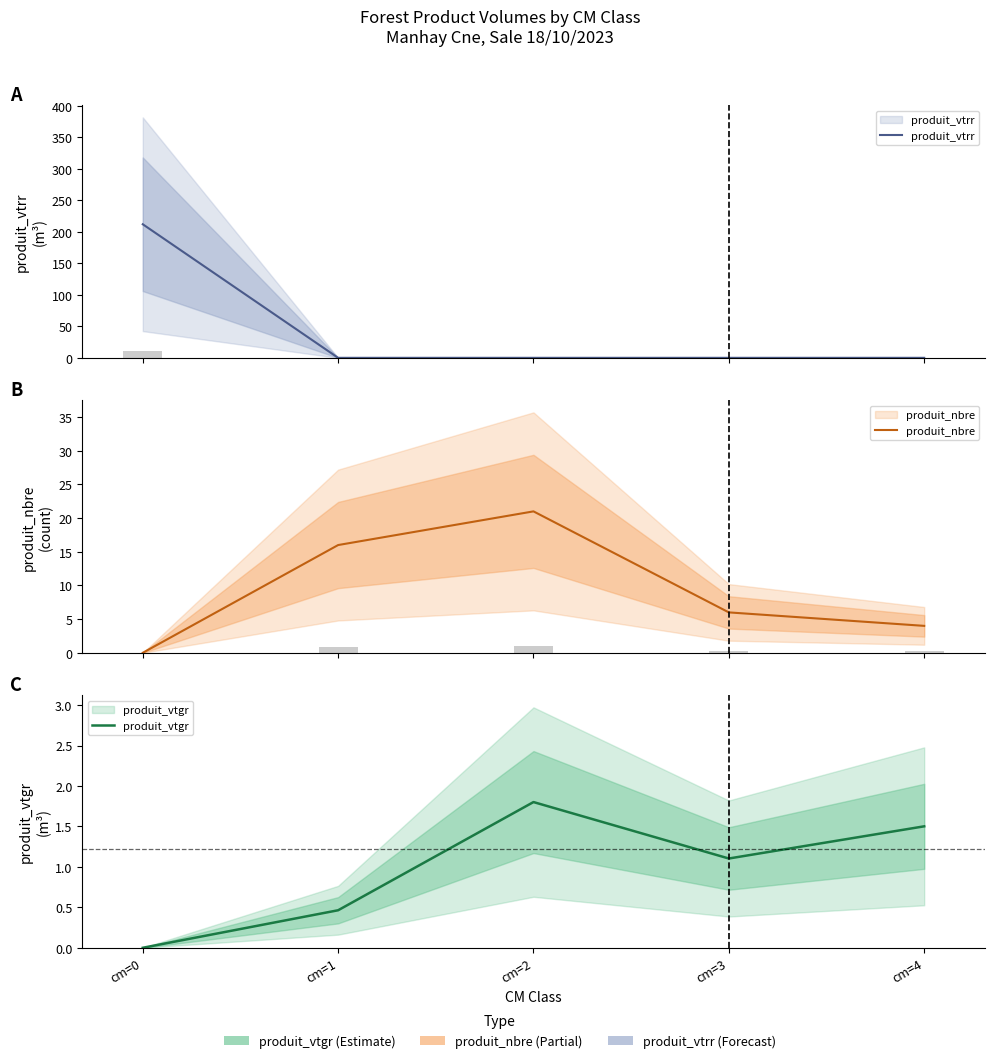

Reading left to right, transcribe all the data shown in this chart.

produit_vtrr: 212.0	0.0	0.0	0.0	0.0
produit_nbre: 0.0	16.0	21.0	6.0	4.0
produit_vtgr: 0.0	0.5	1.8	1.1	1.5